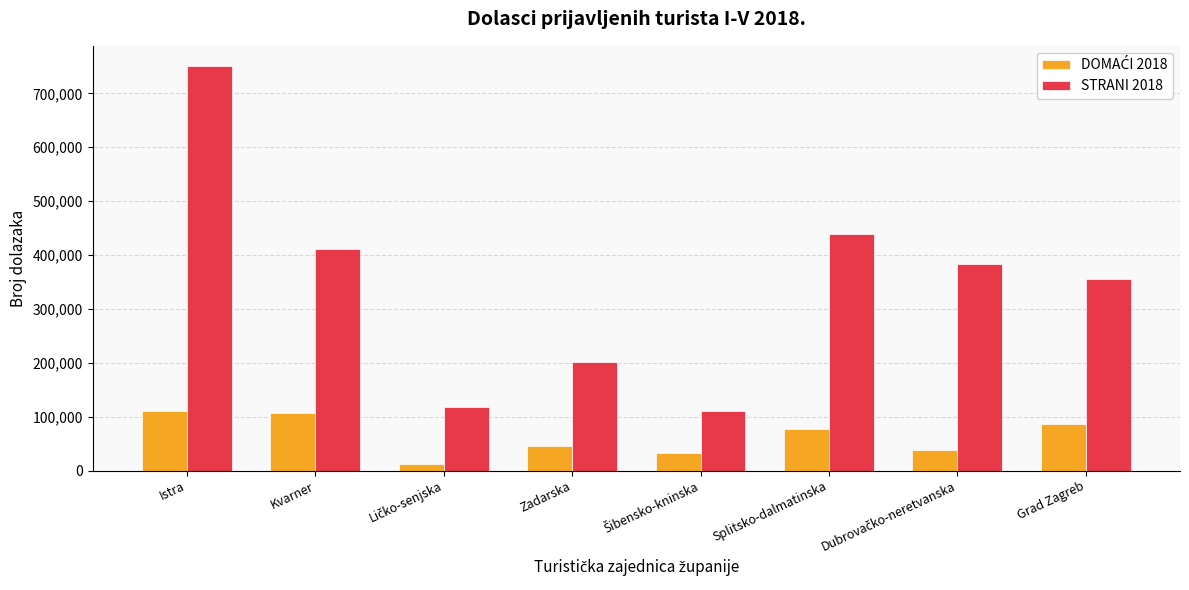

At which category is the sum across all series the highest?

Istra